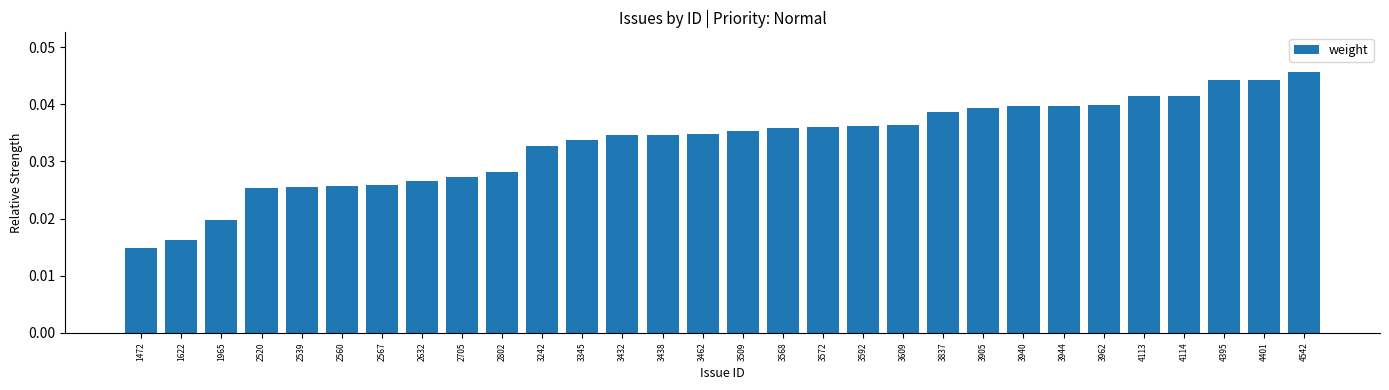

True or false: the data shows 0.1 at 3432.

False